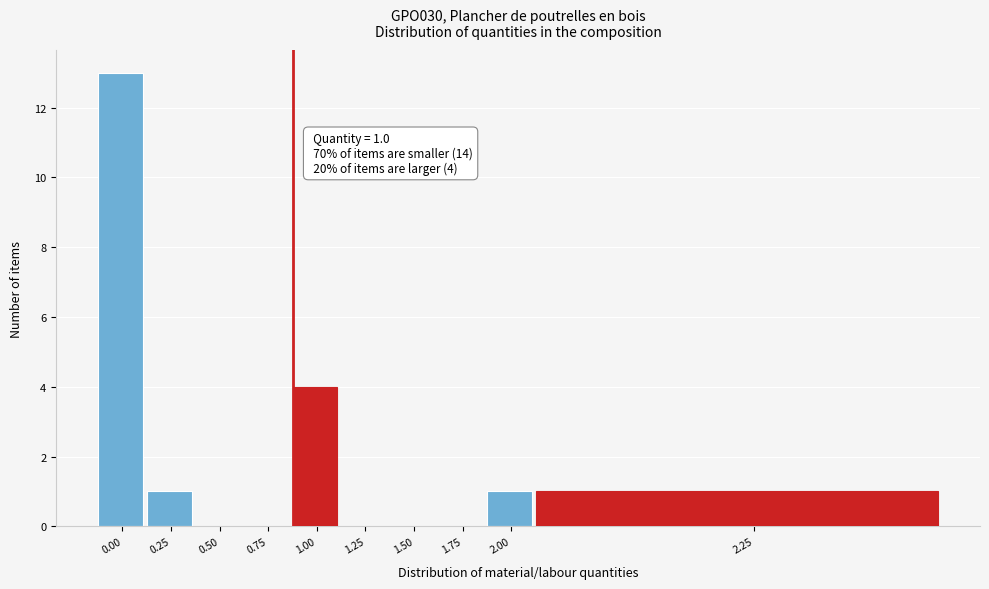

Reading right to left, transcribe all the data shown in this chart.

2.25=1	2.00=1	1.75=0	1.50=0	1.25=0	1.00=4	0.75=0	0.50=0	0.25=1	0.00=13